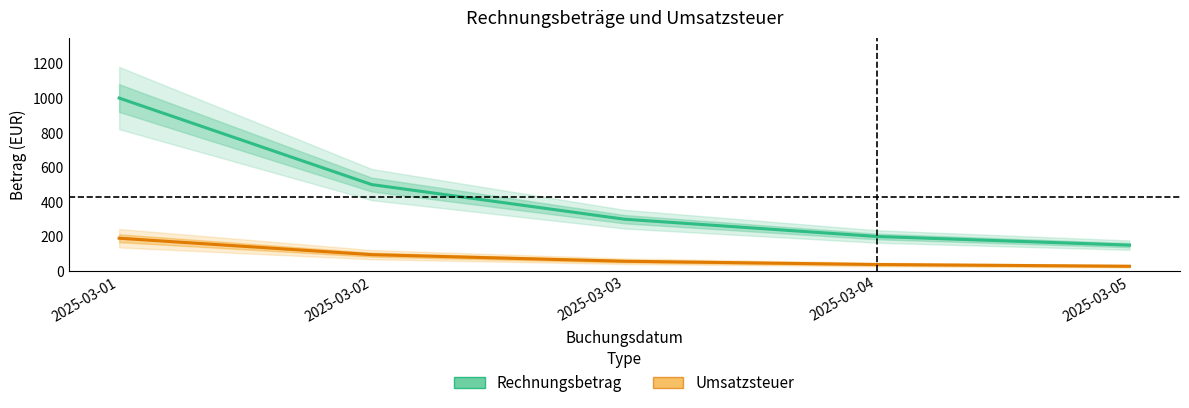

What is the difference between the Rechnungsbetrag values at 2025-03-05 and 2025-03-02?

350